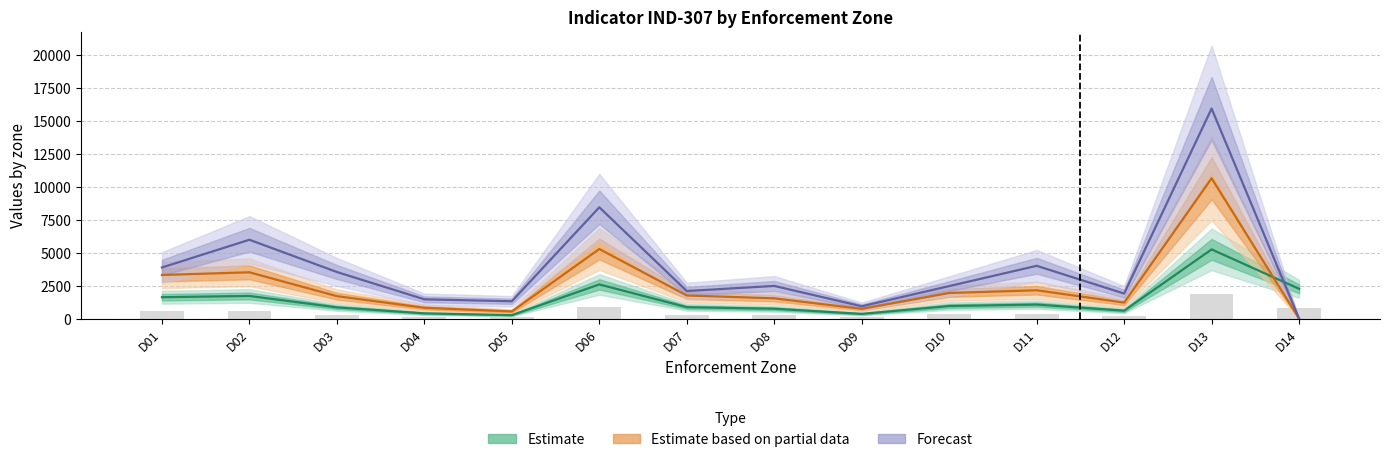

At which category does the chart reach its minimum across all series?

D14